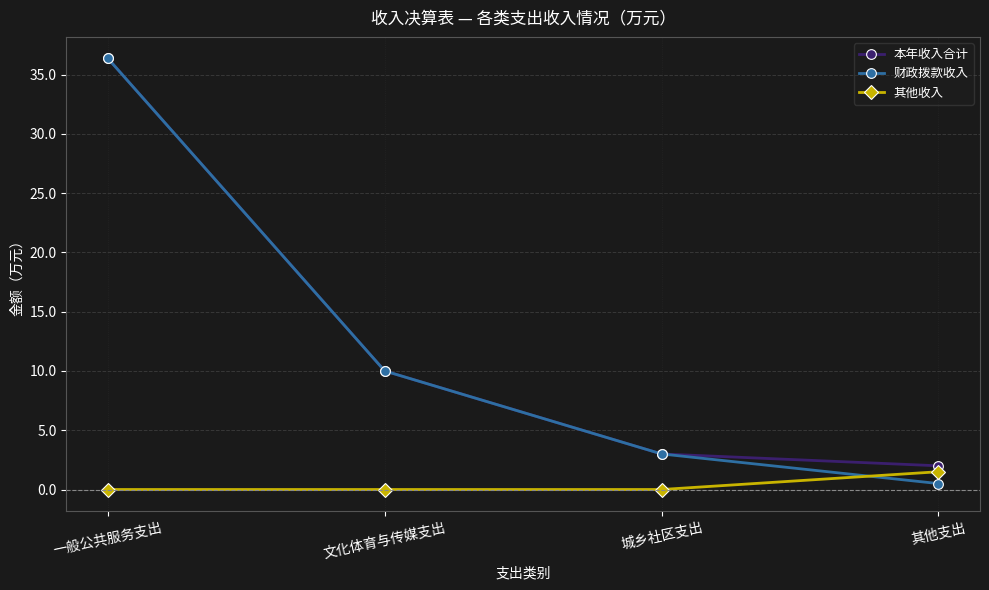

List the labels in order of 财政拨款收入 value, largest first.

一般公共服务支出, 文化体育与传媒支出, 城乡社区支出, 其他支出